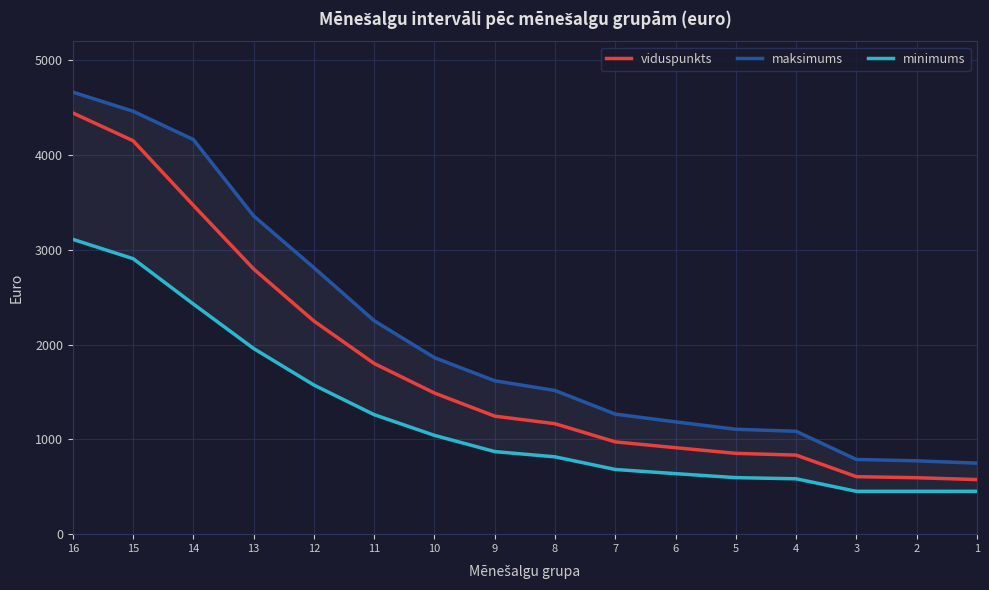

Is this an area chart (filled region under the line)?

No